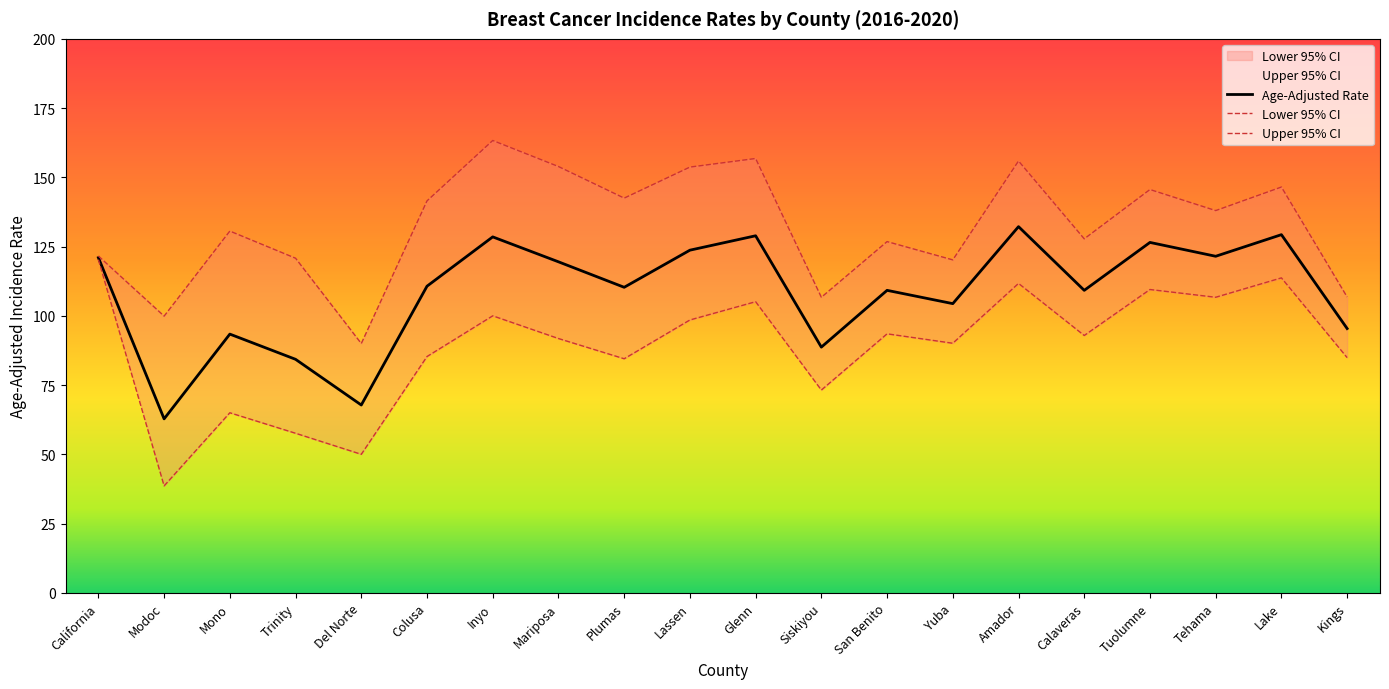

Reading left to right, extract all data points from this chart.

Age-Adjusted Rate: California=121.0	Modoc=62.8	Mono=93.4	Trinity=84.3	Del Norte=67.8	Colusa=110.7	Inyo=128.5	Mariposa=119.5	Plumas=110.3	Lassen=123.7	Glenn=128.9	Siskiyou=88.7	San Benito=109.2	Yuba=104.4	Amador=132.2	Calaveras=109.2	Tuolumne=126.5	Tehama=121.5	Lake=129.3	Kings=95.4
Lower 95% CI: California=120.3	Modoc=38.6	Mono=65.0	Trinity=57.6	Del Norte=50.0	Colusa=85.3	Inyo=100.0	Mariposa=91.8	Plumas=84.5	Lassen=98.5	Glenn=105.1	Siskiyou=73.2	San Benito=93.5	Yuba=90.1	Amador=111.7	Calaveras=92.9	Tuolumne=109.5	Tehama=106.7	Lake=113.7	Kings=84.9
Upper 95% CI: California=121.6	Modoc=99.9	Mono=130.6	Trinity=120.8	Del Norte=90.0	Colusa=141.5	Inyo=163.3	Mariposa=153.9	Plumas=142.5	Lassen=153.7	Glenn=156.8	Siskiyou=106.7	San Benito=126.8	Yuba=120.2	Amador=155.9	Calaveras=127.8	Tuolumne=145.6	Tehama=138.0	Lake=146.5	Kings=106.8